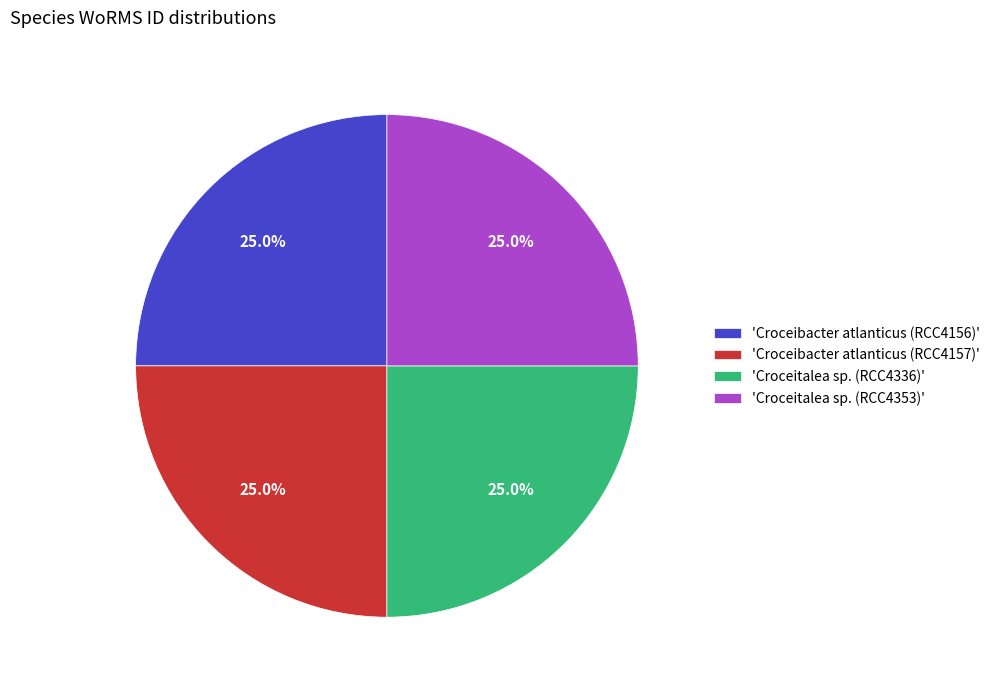

Approximately how many times larger is the value at 'Croceibacter atlanticus (RCC4156)' compared to 'Croceibacter atlanticus (RCC4157)'?

1.0